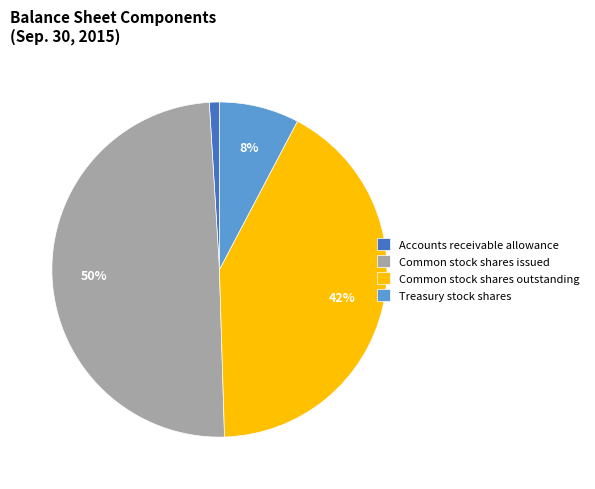

Rank the categories by value from lowest to highest.

Accounts receivable allowance, Treasury stock shares, Common stock shares outstanding, Common stock shares issued